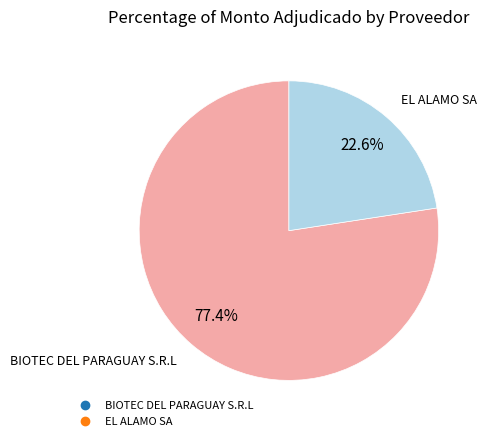

True or false: BIOTEC DEL PARAGUAY S.R.L accounts for 68% of the total.

False